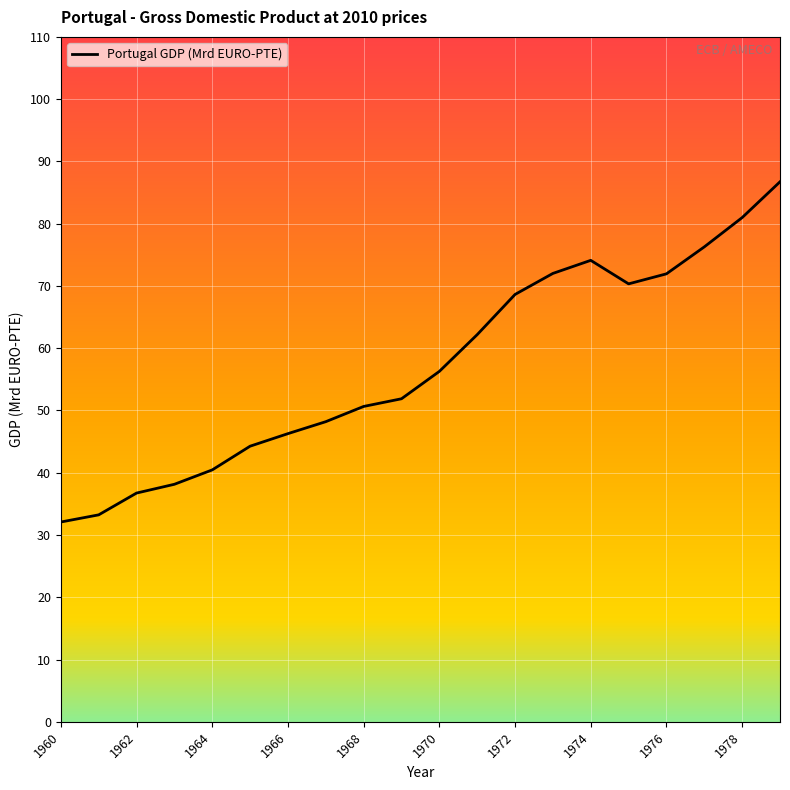

How many values exceed 56?

10